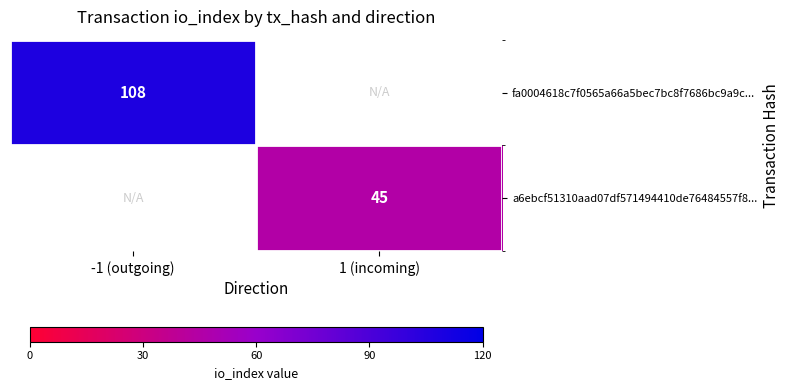

What is the minimum value shown in the chart?

45.0